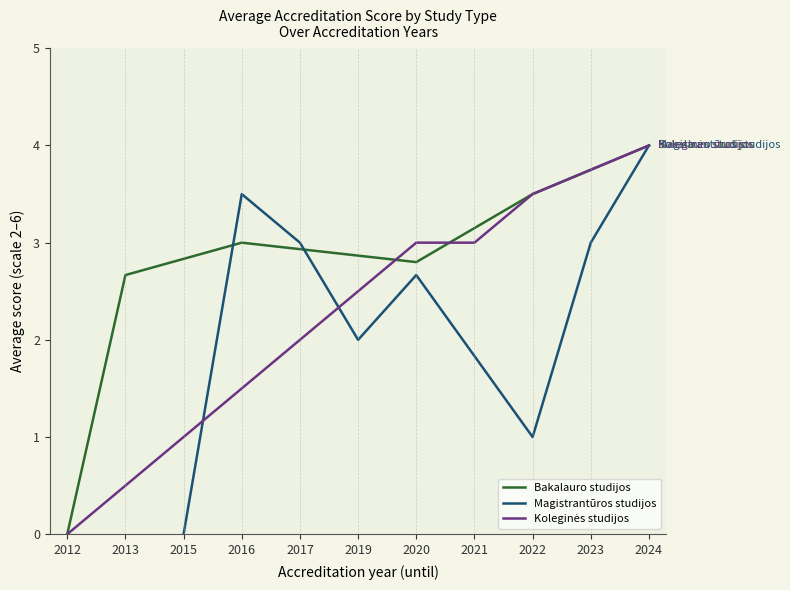

List the labels in order of Bakalauro studijos value, smallest first.

2012, 2013, 2020, 2016, 2022, 2024